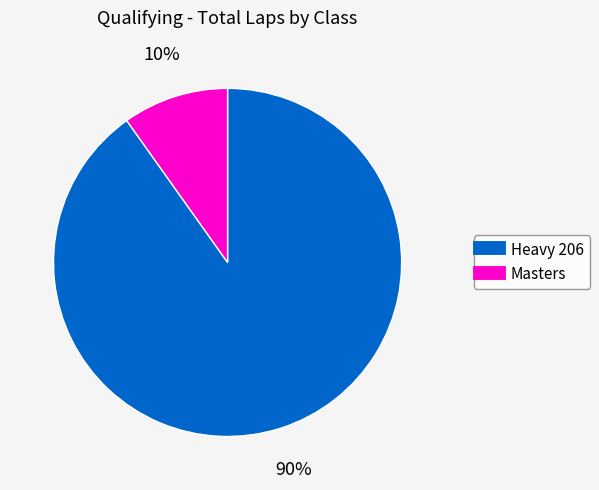

Count the number of slices in the pie.

2